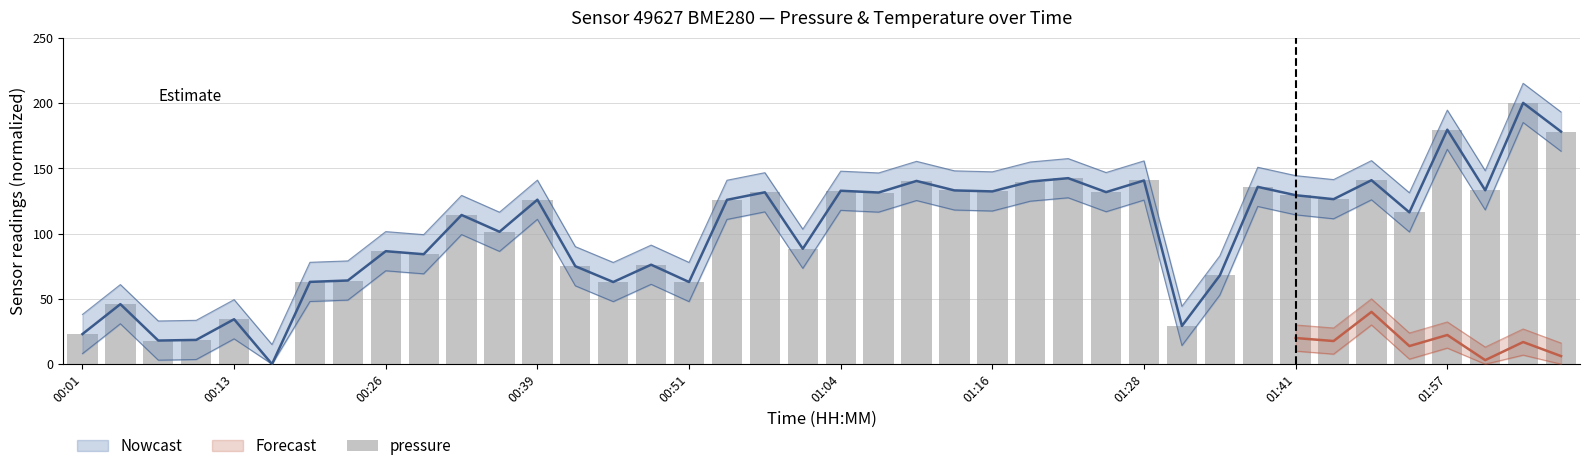

Reading left to right, extract all data points from this chart.

23.0	45.9	18.1	18.6	34.4	0.0	63.0	64.0	86.5	84.1	114.2	101.3	125.9	75.0	62.9	76.1	62.9	125.8	131.6	88.3	132.7	131.4	140.3	133.0	132.2	139.8	142.4	131.7	140.6	29.2	67.9	135.7	129.3	126.3	140.8	116.2	179.5	133.1	200.0	178.0